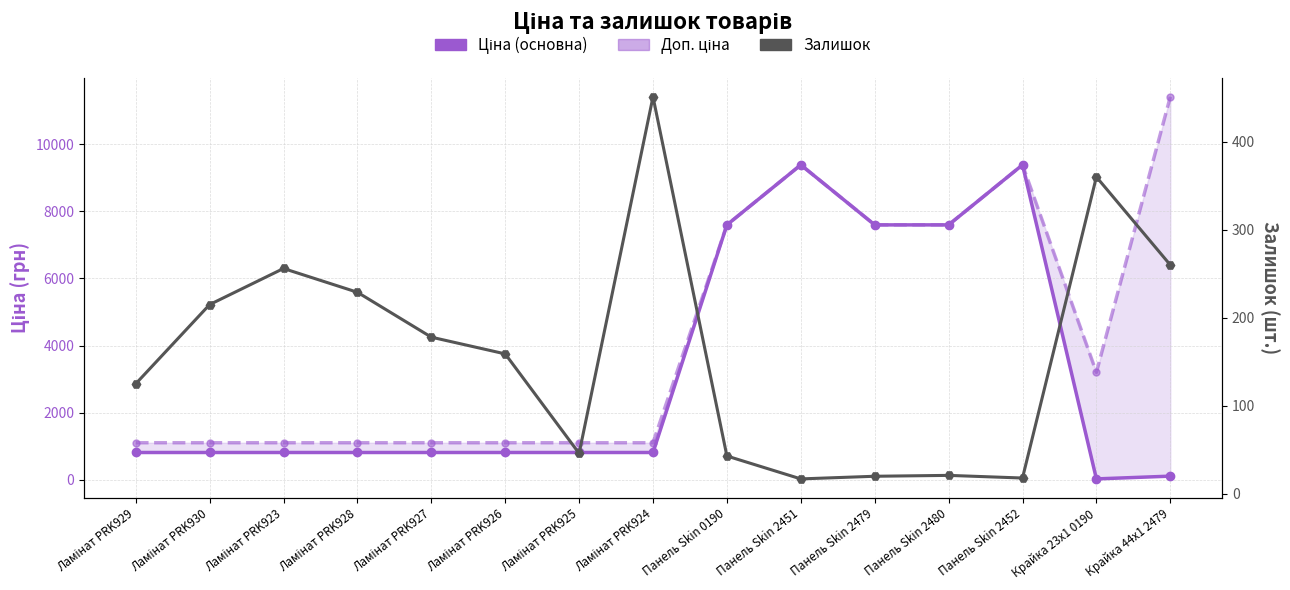

What are all the series names shown in the legend?

Ціна (основна), Доп. ціна, Залишок